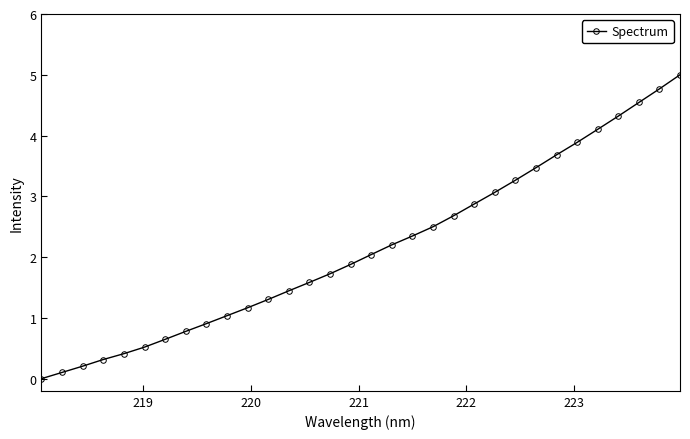

What is the value of the 2nd point from the left?

0.1